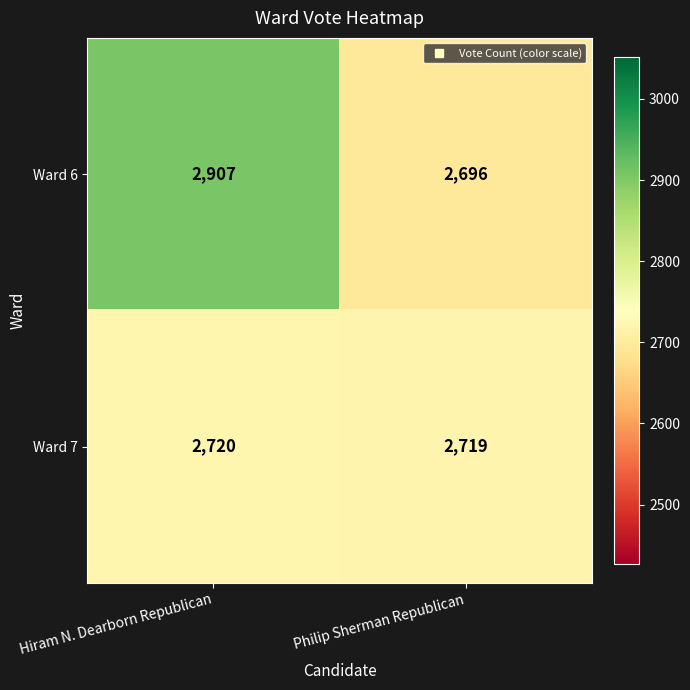

Reading left to right, extract all data points from this chart.

Ward 6: 2907	2696
Ward 7: 2720	2719